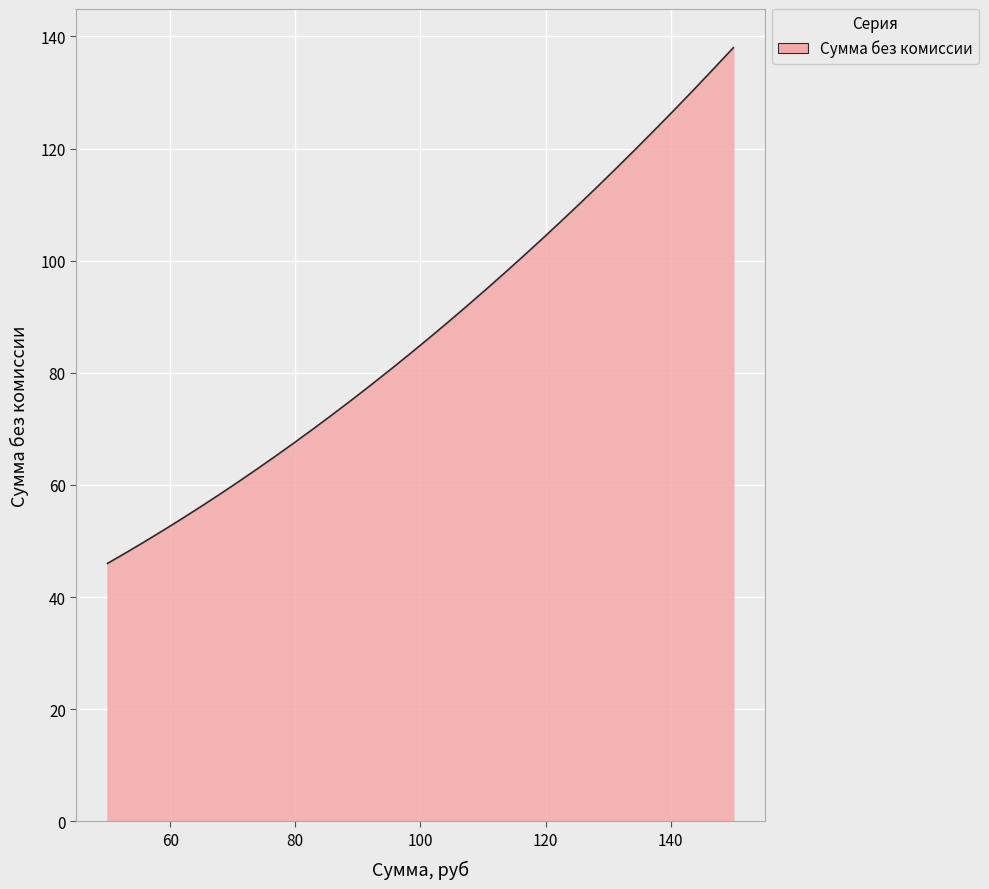

What is the difference between the maximum and minimum values?

92.0